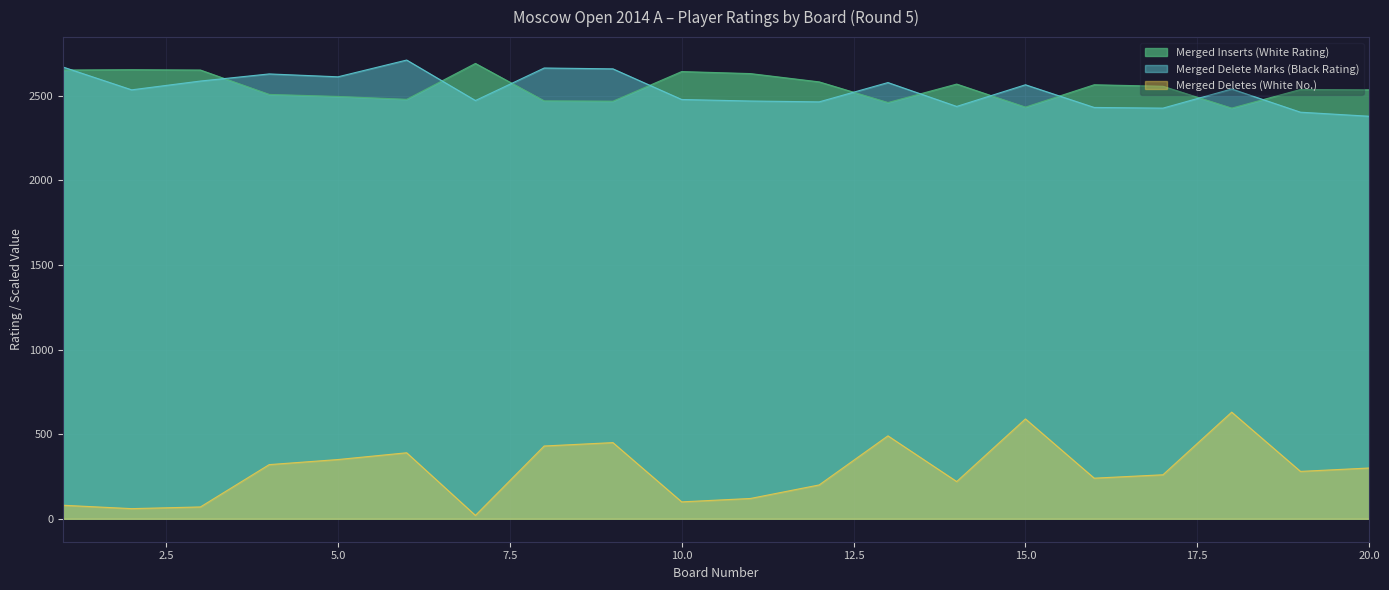

At which category does the chart reach its peak across all series?

6